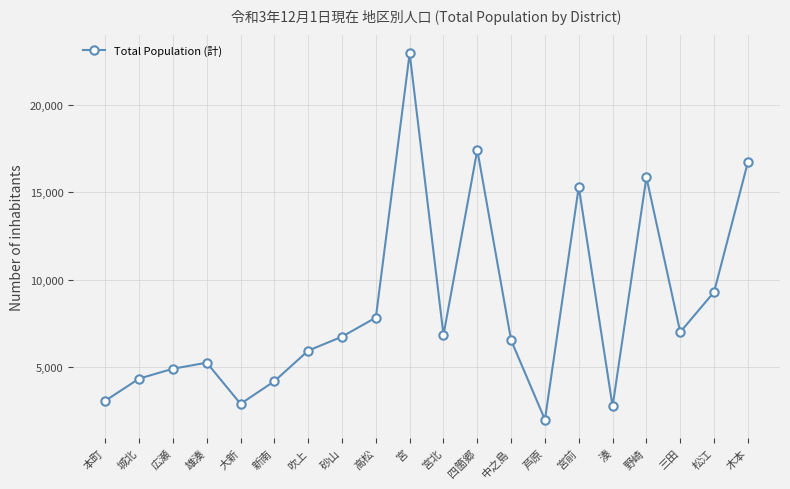

Approximately how many times larger is the value at 新南 compared to 吹上?

0.7